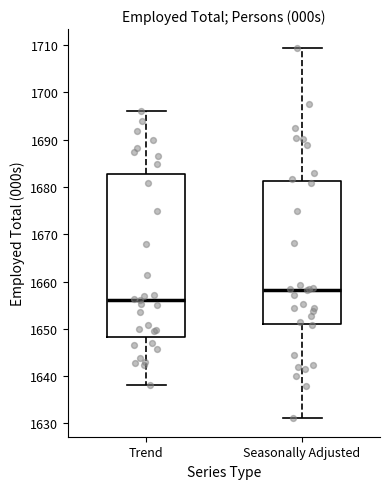

Reading left to right, read every box against the y-axis: the position of its median line, the range the box covers, and the ends of its whiskers. The values are not printed on the chart, so give them approximately, as read against the axis.

Trend: median 1656, box 1648 to 1683, whiskers 1638 to 1696
Seasonally Adjusted: median 1658, box 1651 to 1681, whiskers 1631 to 1709